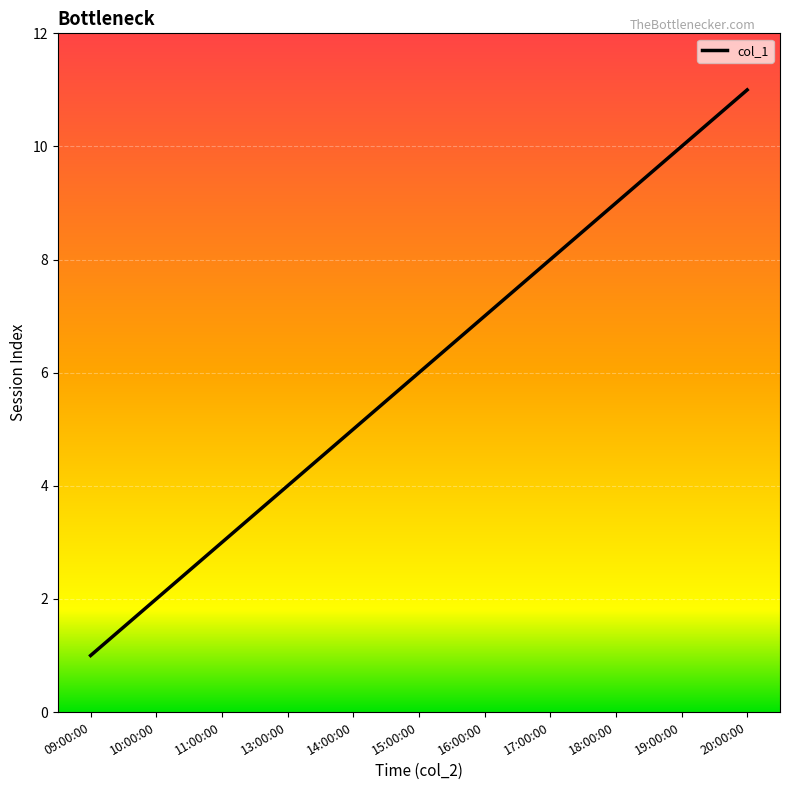

What position from the right is 17:00:00?

4